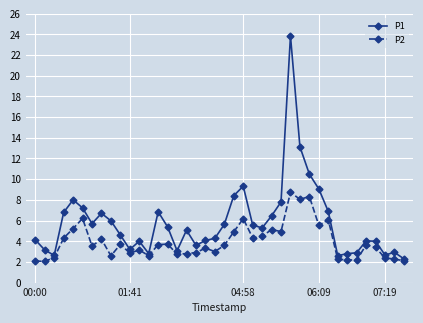

What are all the series names shown in the legend?

P1, P2